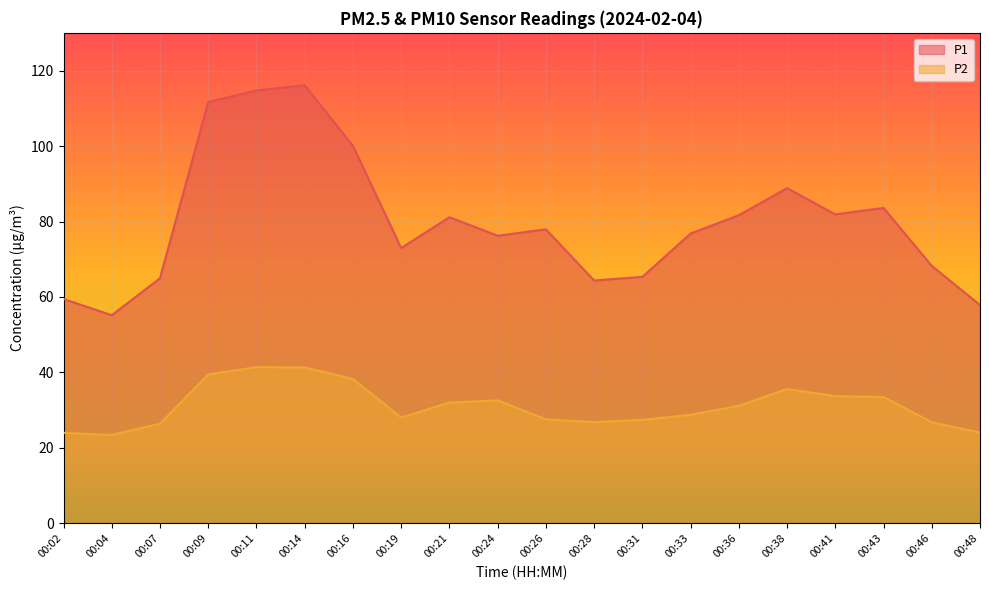

List the series in order of their peak value, highest first.

P1, P2